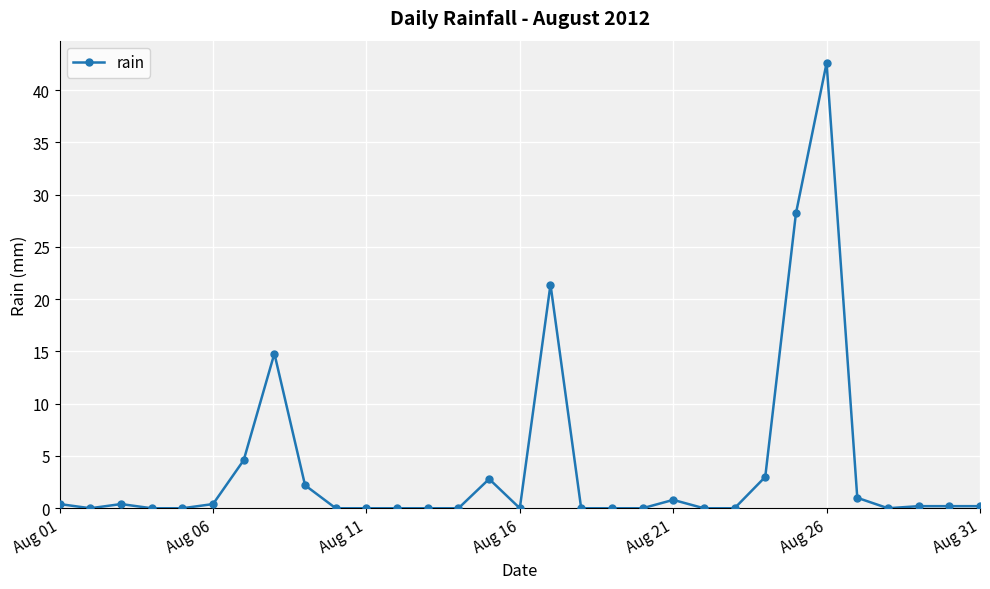

What is the average value?

4.0